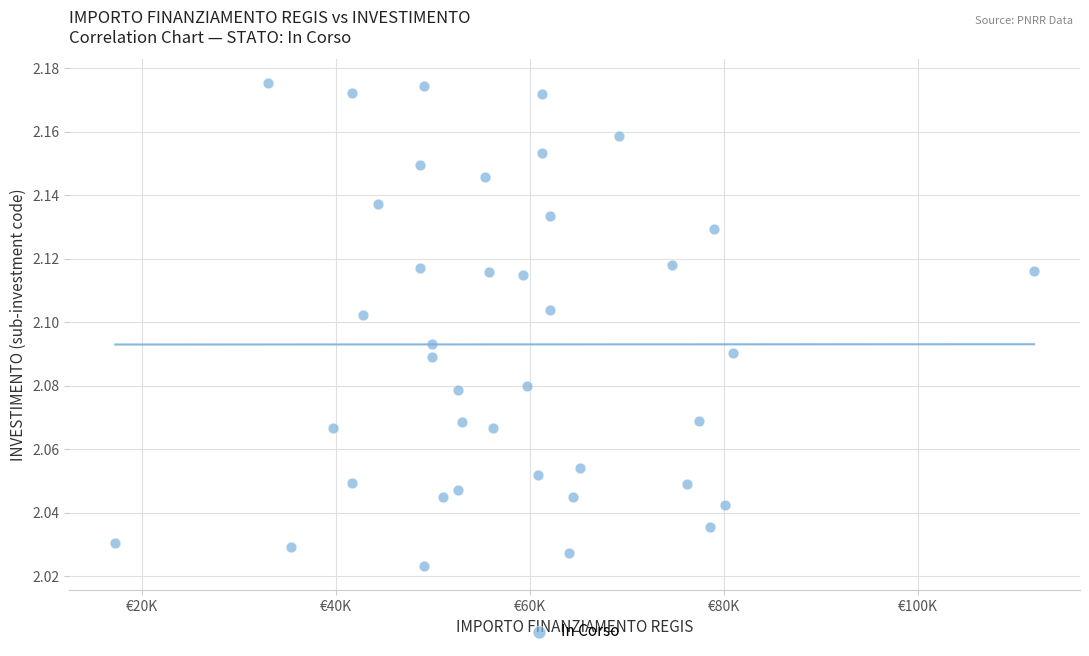

What is the range of X values (max minus min)?

94665.7